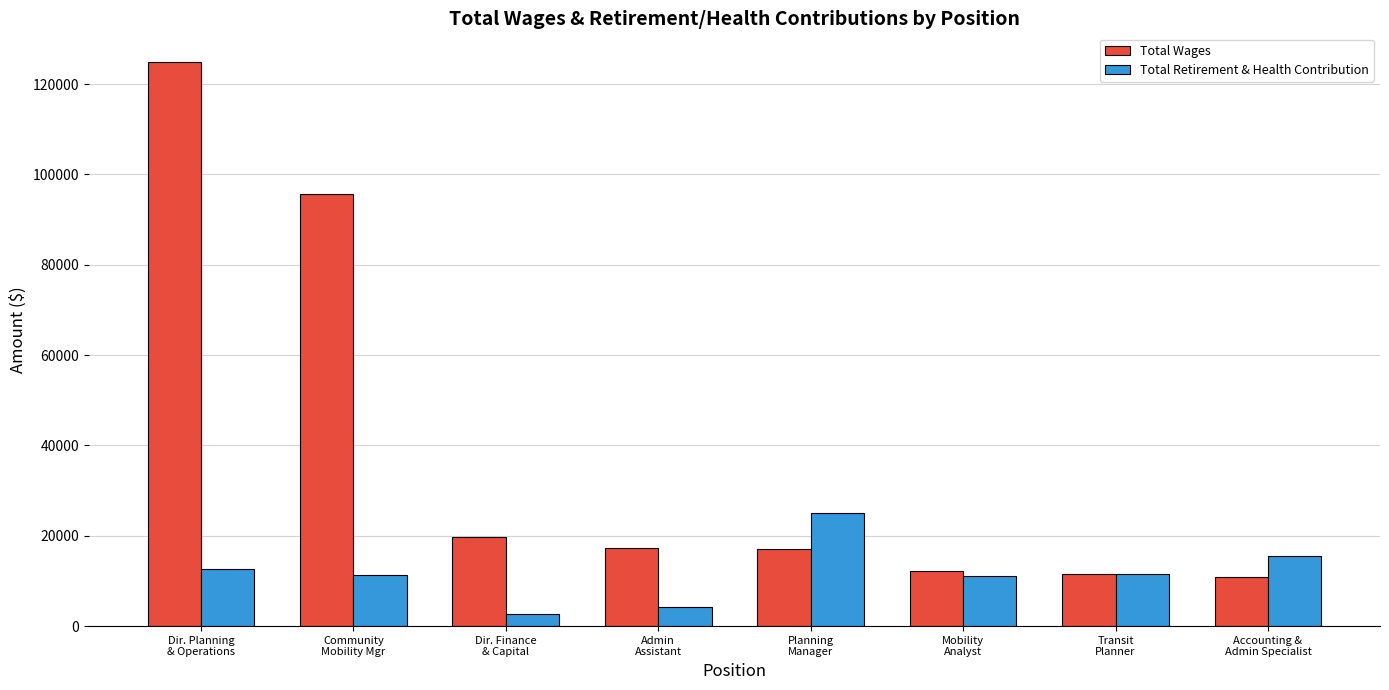

What is the minimum value for Total Retirement & Health Contribution?

2789